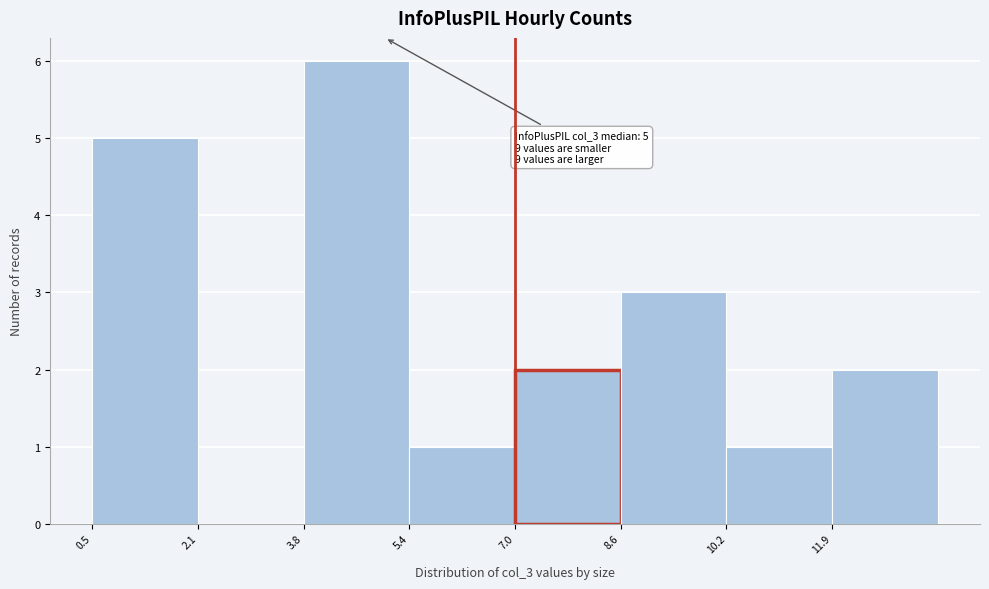

Over which range of the x-axis is the bar tallest?

3.8 to 5.4